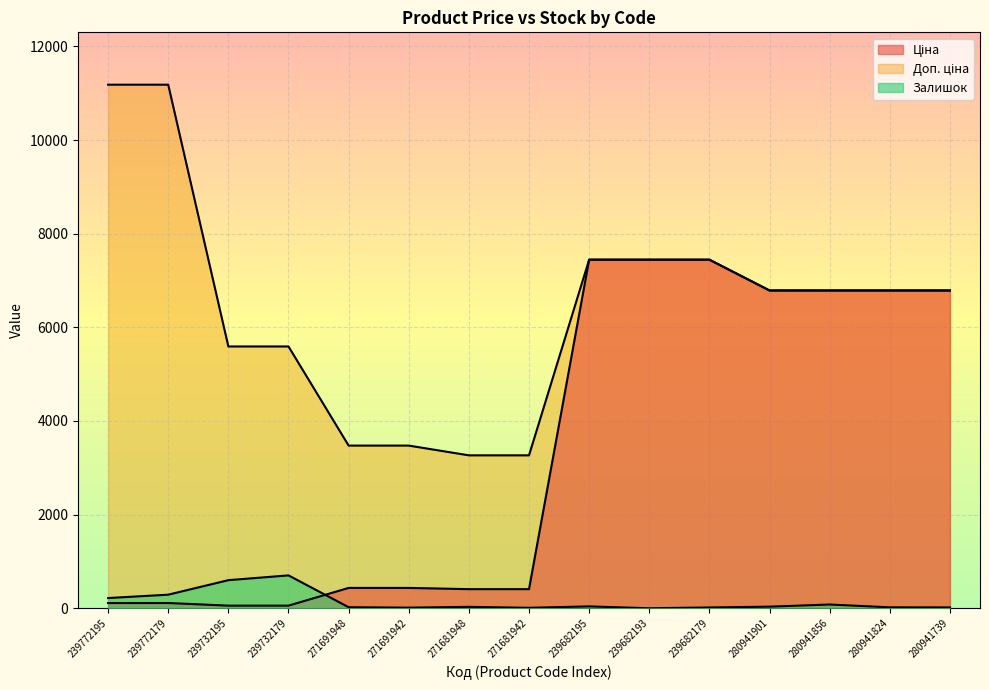

What is the label of the 12th point from the right?

239732179